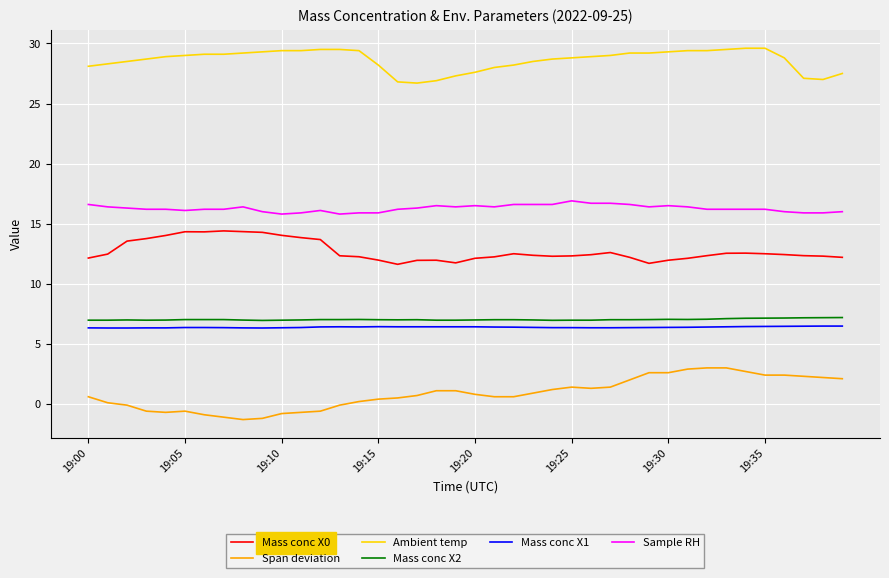

True or false: Ambient temp and Mass conc X1 intersect in this chart.

False